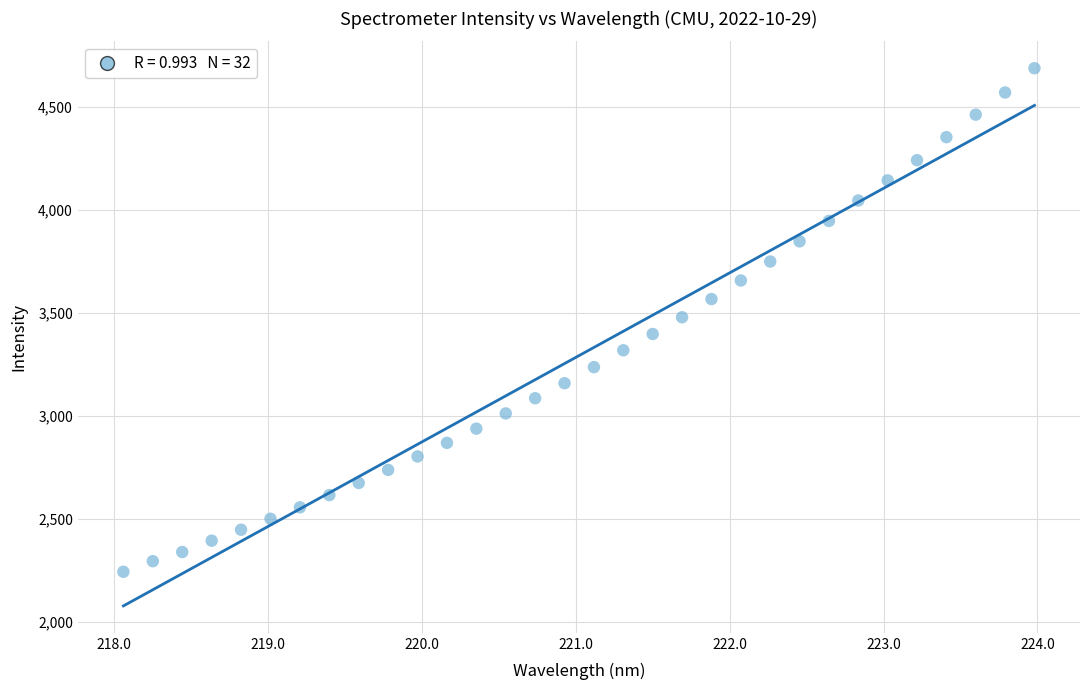

What is the range of X values (max minus min)?

5.9